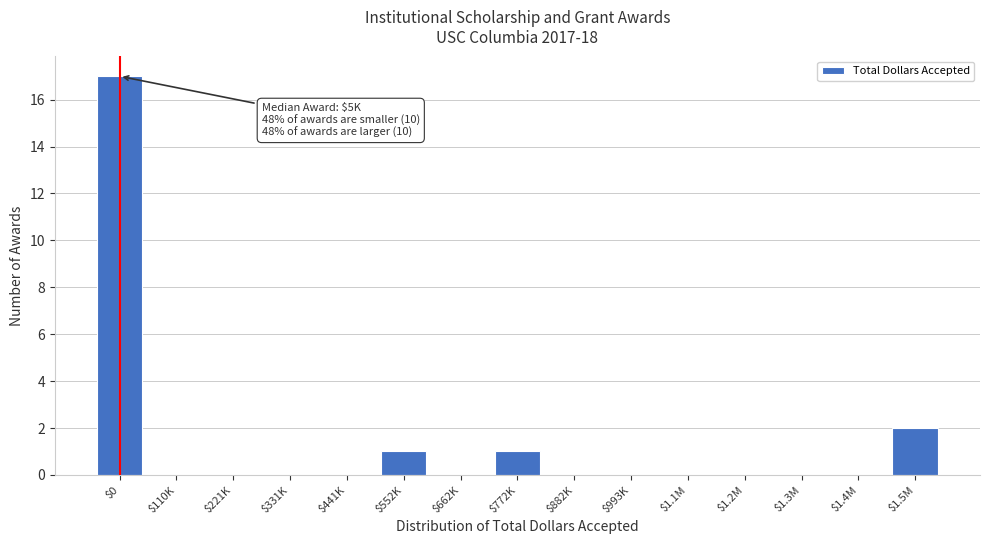

Where is the data nearest to the value 8?

$1.5M